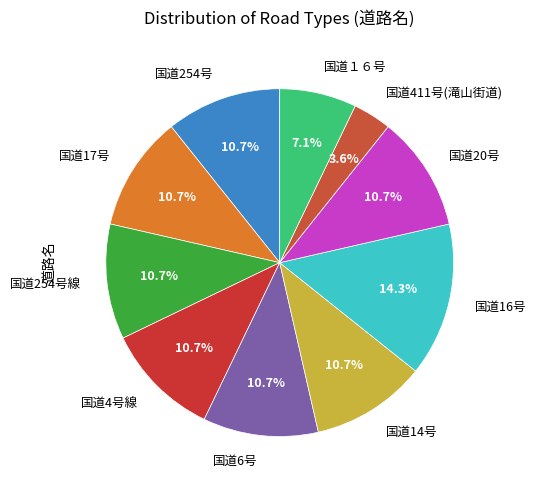

How many slices are in this pie chart?

10